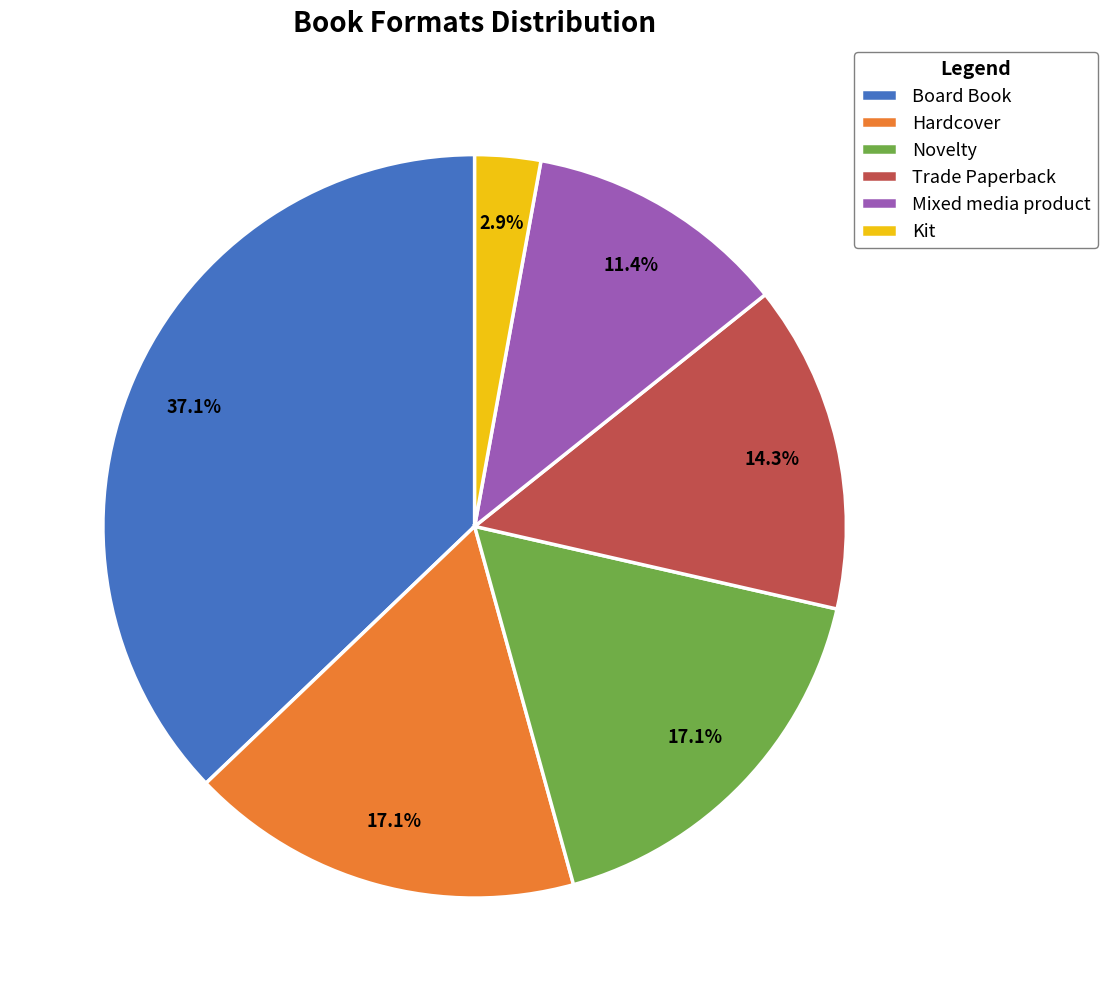

Combined, what portion of the pie is Trade Paperback and Novelty?

31.4%